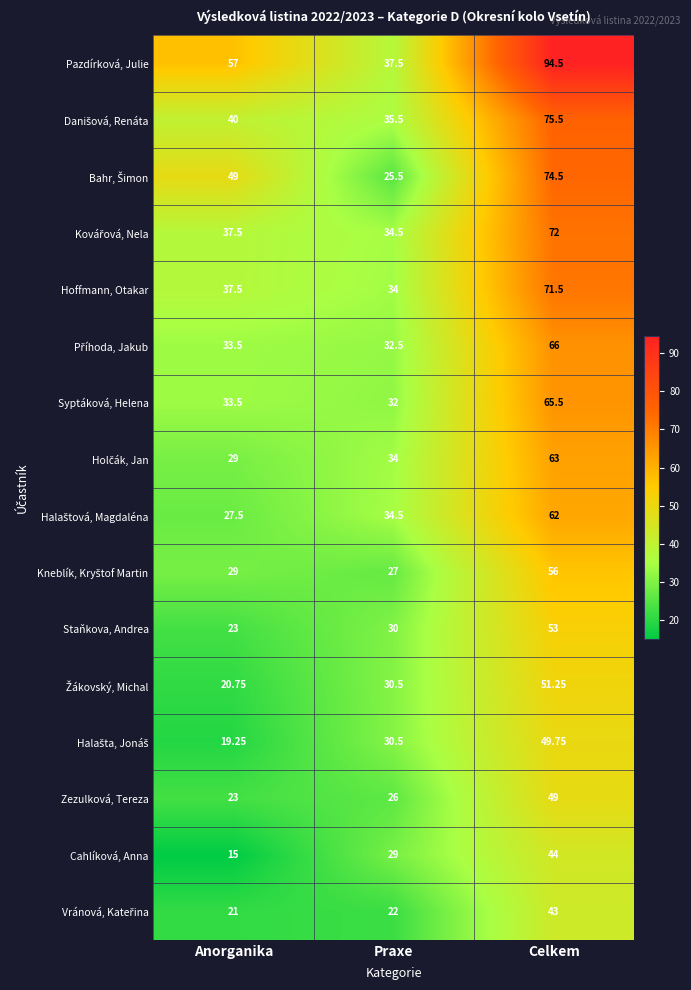

Which series has the widest spread of values?

Pazdírková, Julie